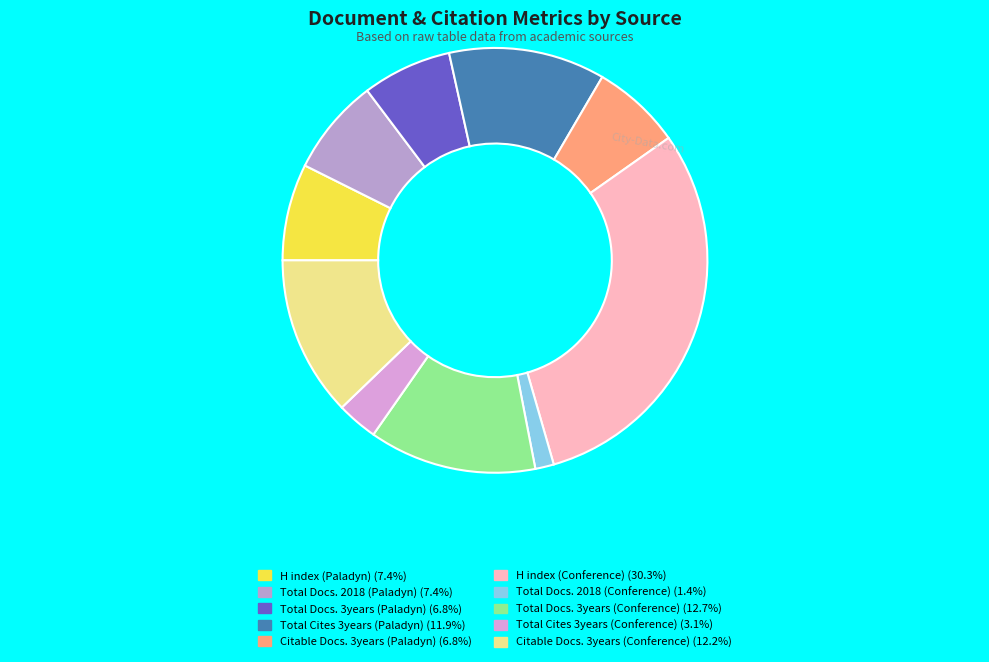

What is the ratio of the value at Total Docs. 2018 (Paladyn) to the value at Total Docs. 3years (Paladyn)?

1.1